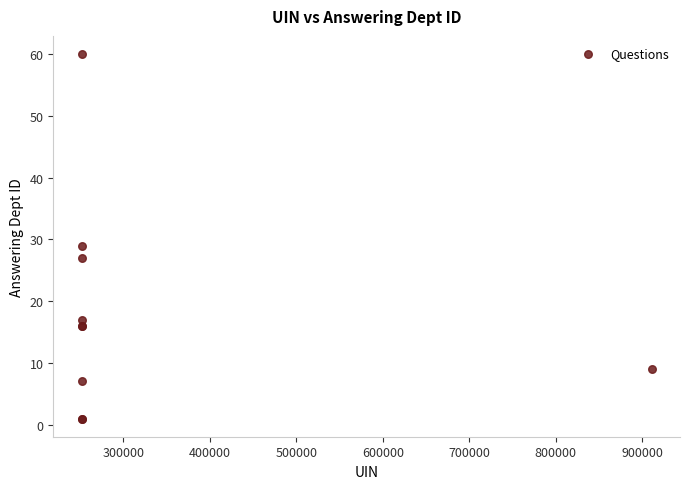

What Y value in the scatter plot is closest to 30?

29